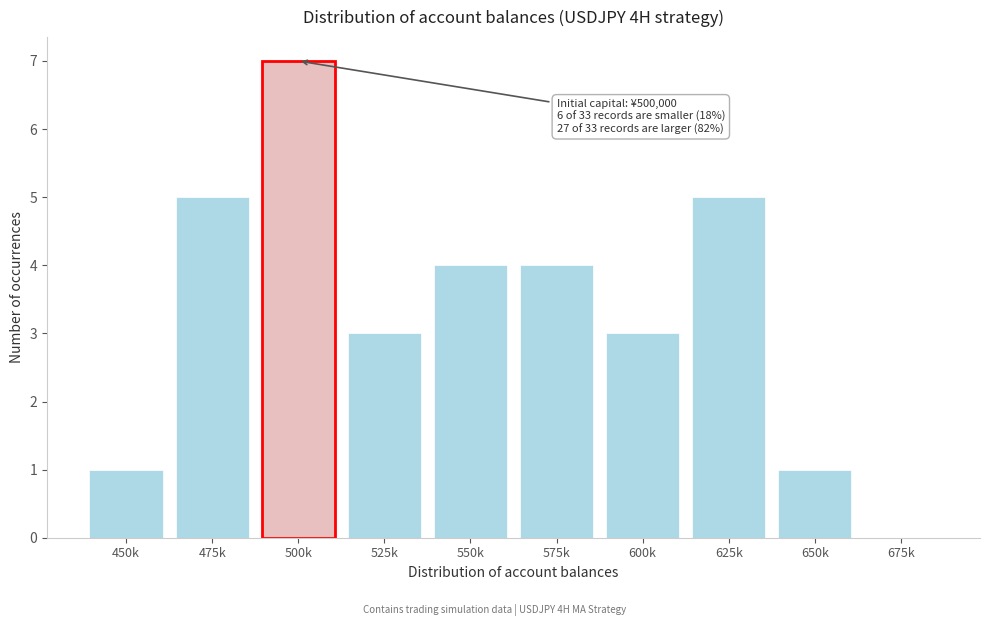

Reading left to right, transcribe all the data shown in this chart.

450k=1	475k=5	500k=7	525k=3	550k=4	575k=4	600k=3	625k=5	650k=1	675k=0